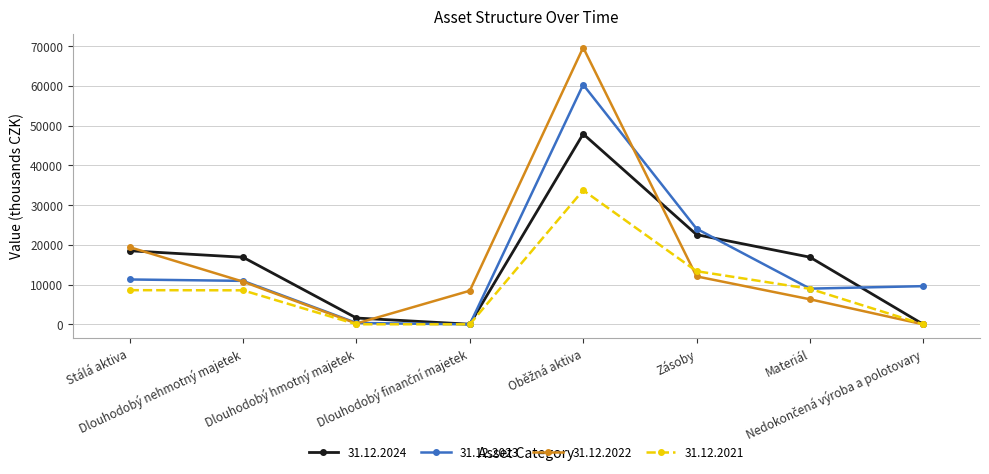

What are all the series names shown in the legend?

31.12.2024, 31.12.2023, 31.12.2022, 31.12.2021